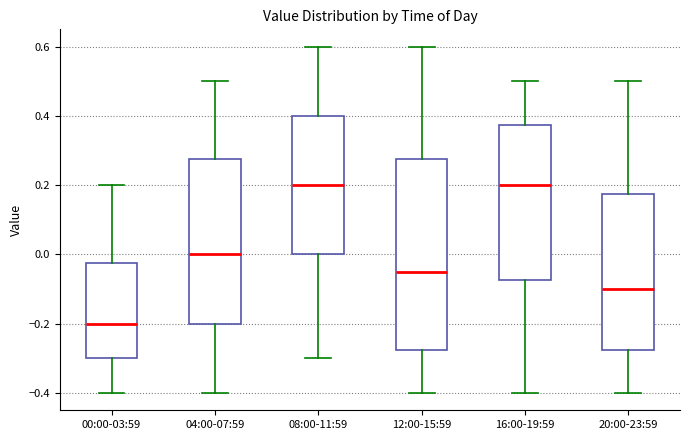

Reading left to right, transcribe this box plot: for each box, give where its median line is, the range the box spans, and where its two whiskers end, as read against the y-axis. The values are not printed on the chart, so give them approximately, as read against the axis.

00:00-03:59: median -0.20, box -0.30 to -0.02, whiskers -0.40 to 0.20
04:00-07:59: median 0.00, box -0.20 to 0.28, whiskers -0.40 to 0.50
08:00-11:59: median 0.20, box 0.00 to 0.40, whiskers -0.30 to 0.60
12:00-15:59: median -0.04, box -0.28 to 0.28, whiskers -0.40 to 0.60
16:00-19:59: median 0.20, box -0.08 to 0.38, whiskers -0.40 to 0.50
20:00-23:59: median -0.10, box -0.28 to 0.18, whiskers -0.40 to 0.50